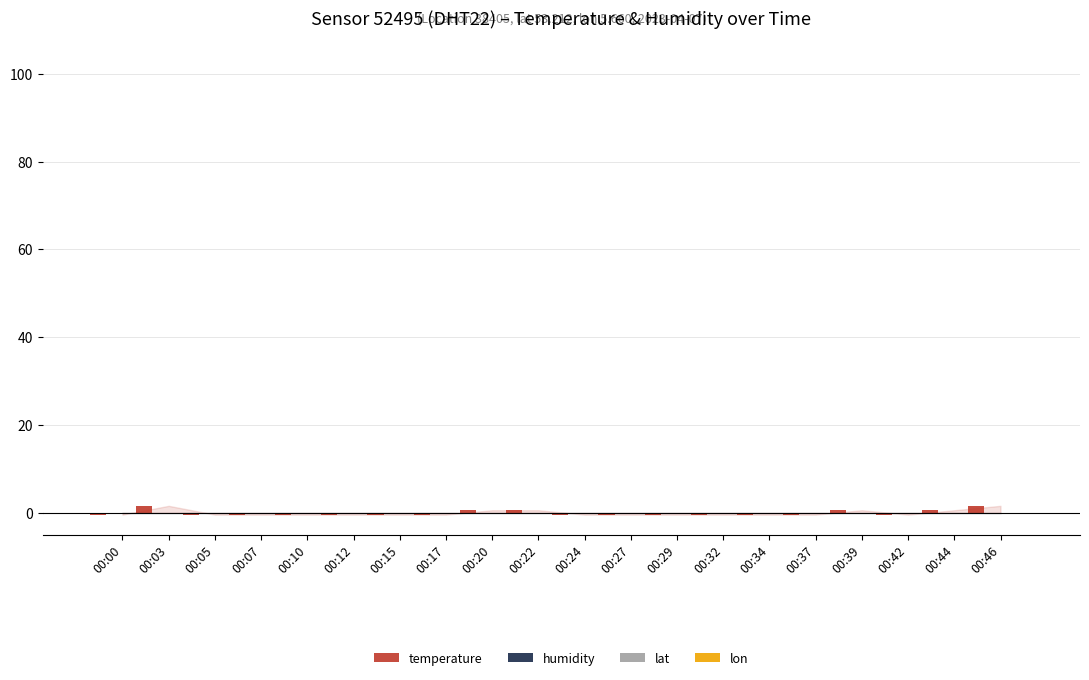

How many groups of bars are there?

20